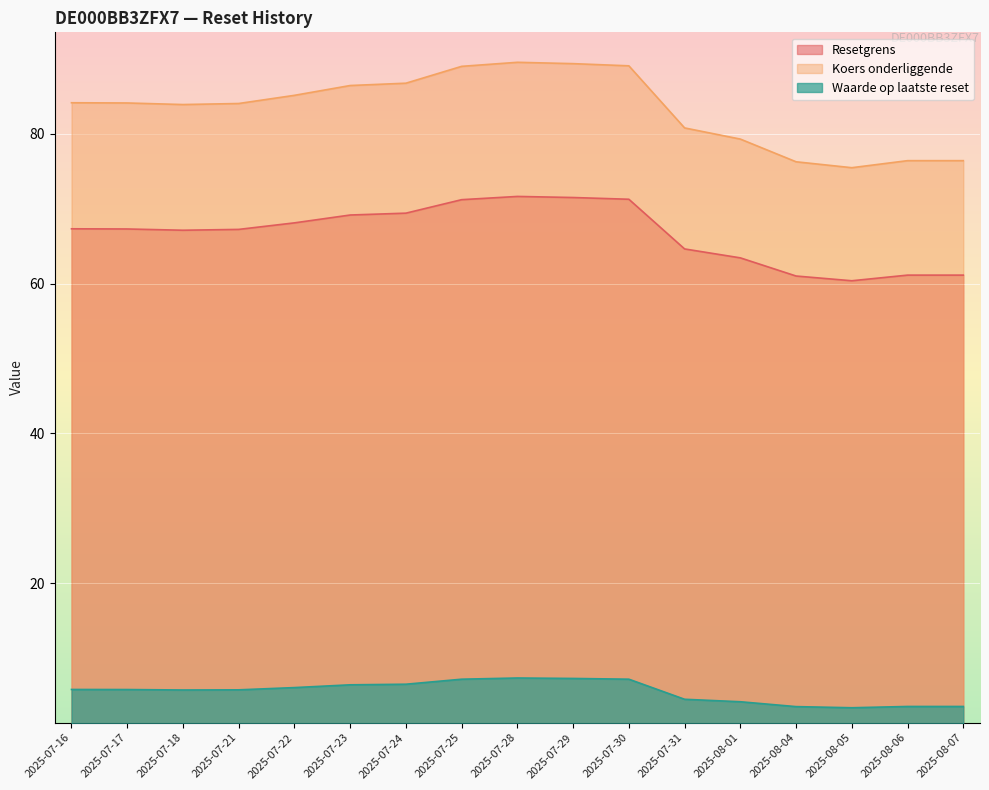

Between 2025-07-18 and 2025-08-01, which series saw the biggest shift?

Koers onderliggende